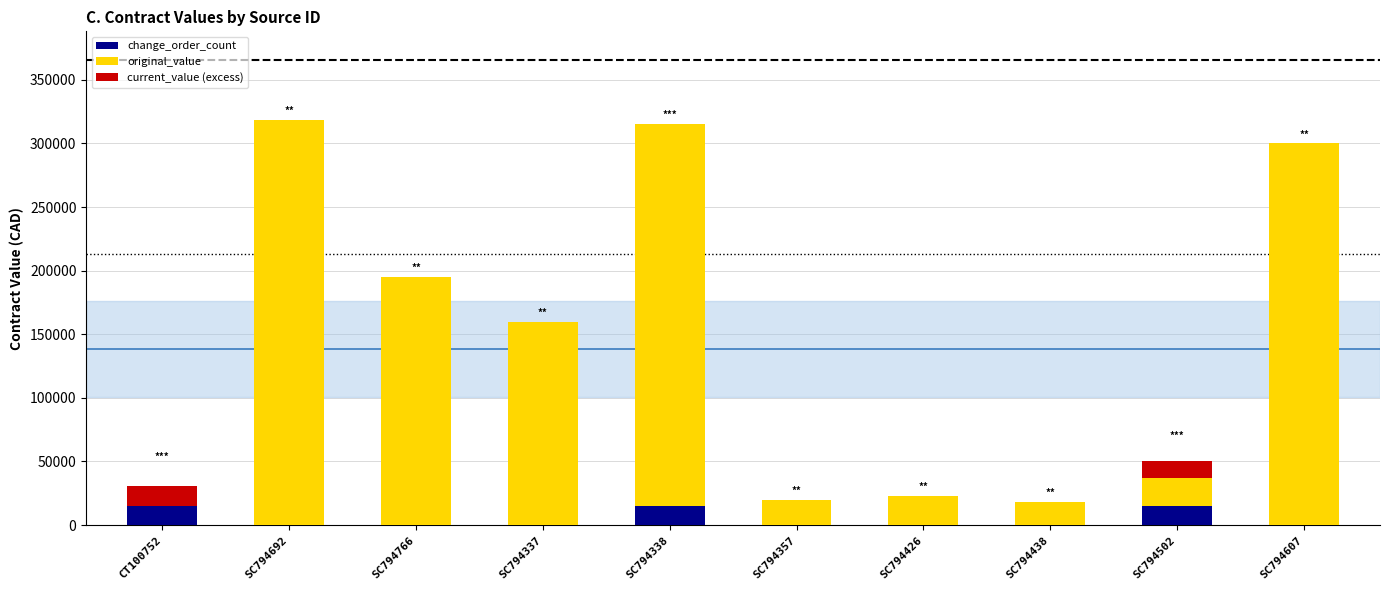

What is the total value across all series at SC794502?

49963.7